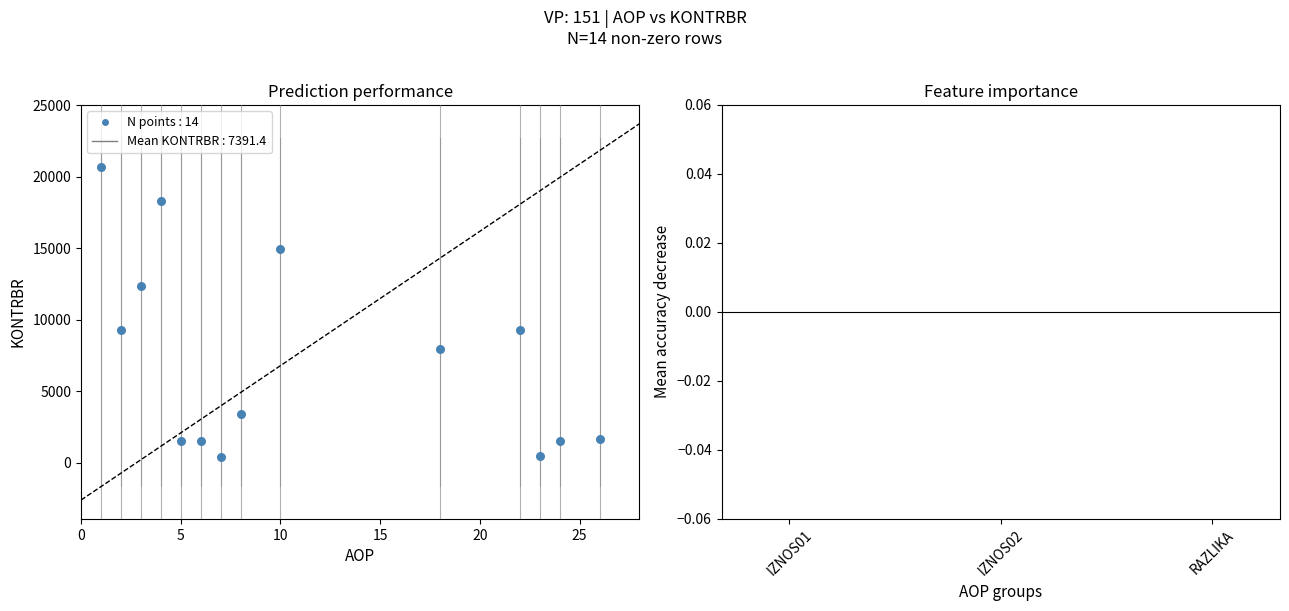

What is the range of X values (max minus min)?

25.0